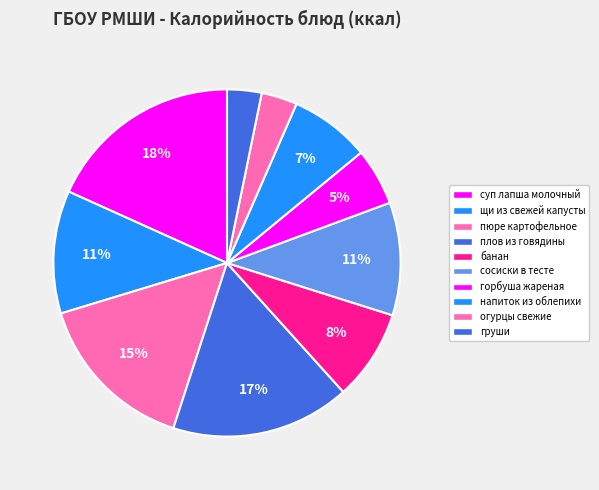

To the nearest percent, what is the difference between the банан and груши slice percentages?

5%